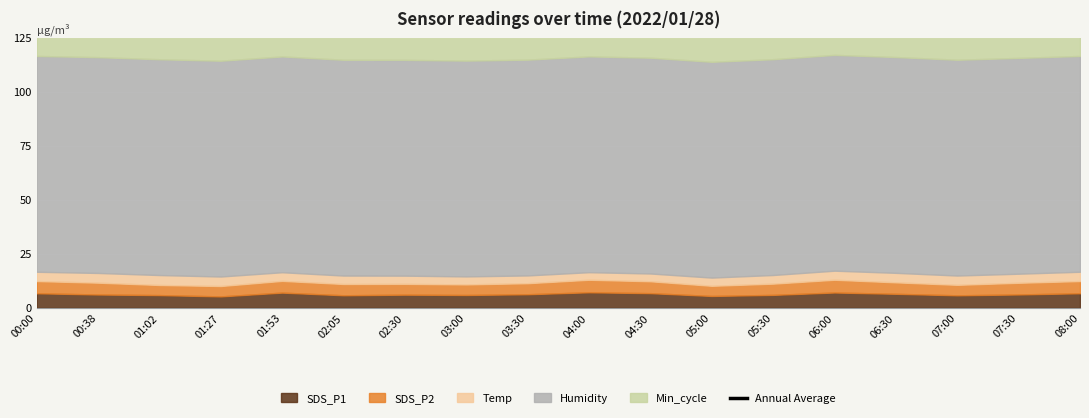

What is the approximate value at 02:30?

142.8